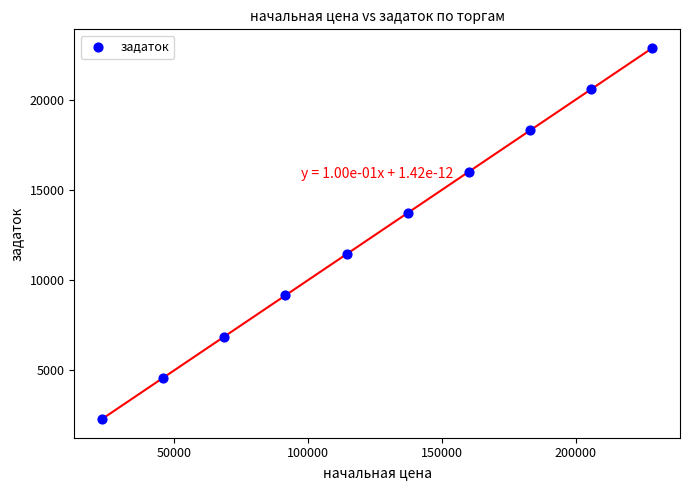

What is the average X value?

125814.2